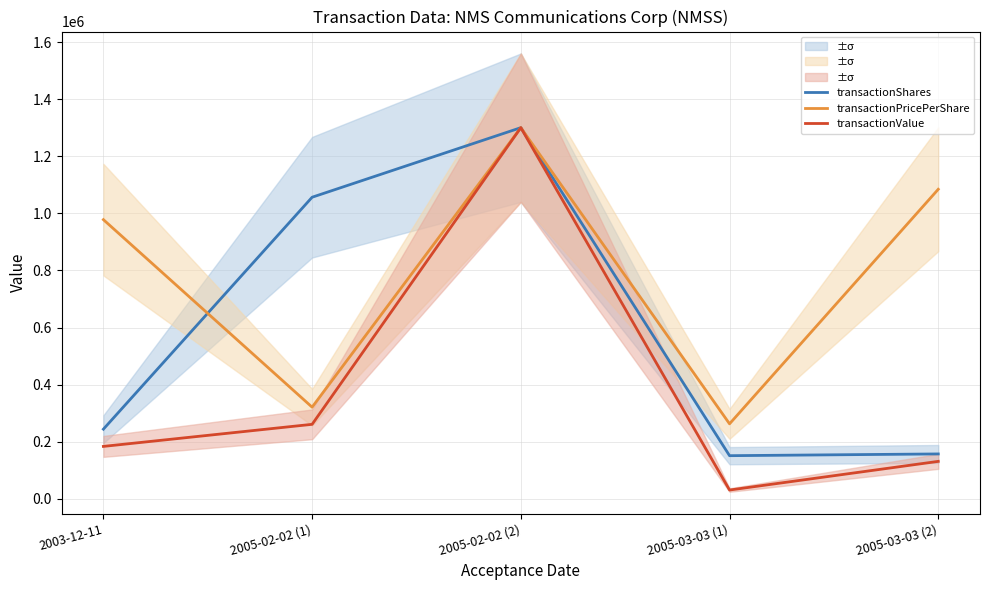

What is the difference between the maximum and second lowest values in the transactionShares series?

1143456.0